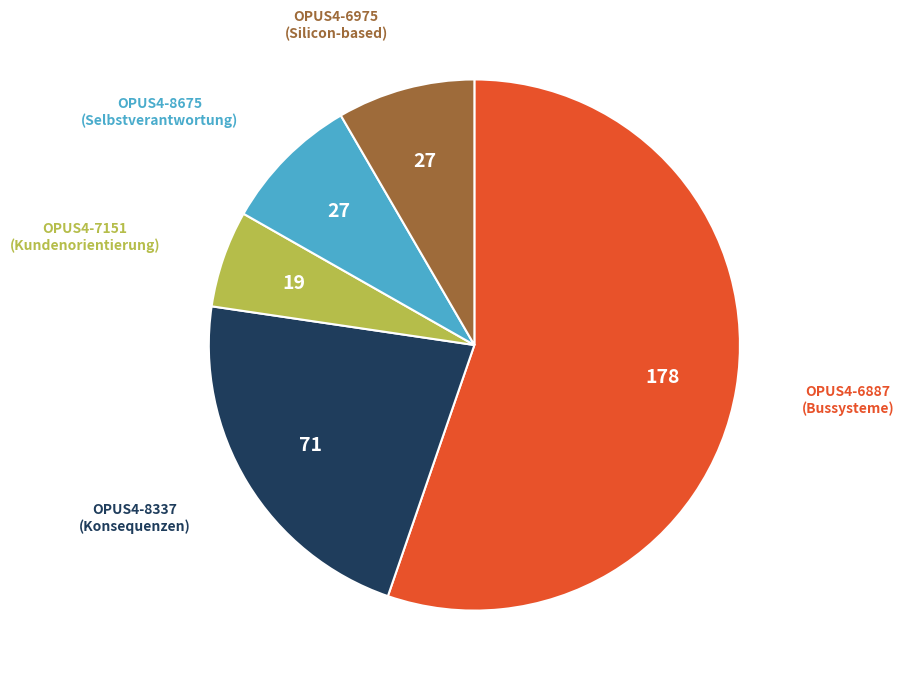

What is the smallest slice in the pie chart?

OPUS4-7151